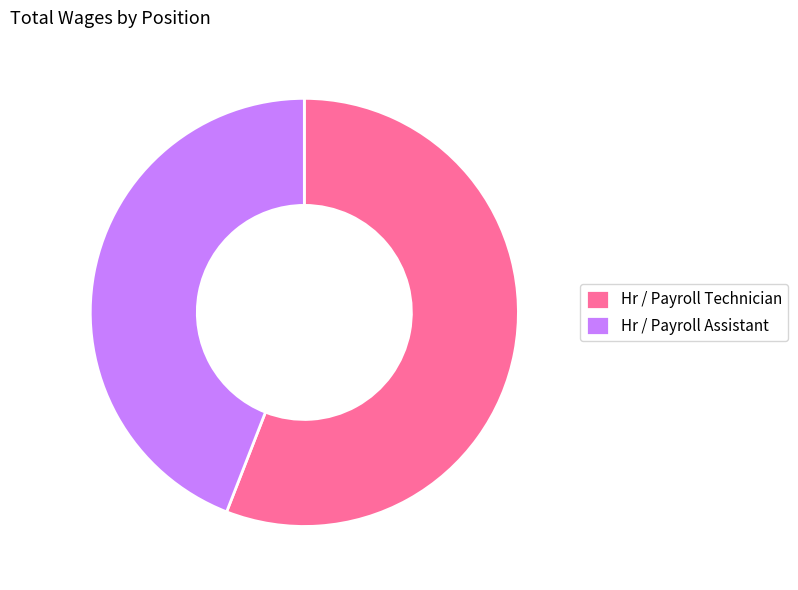

Between Hr / Payroll Assistant and Hr / Payroll Technician, which is larger?

Hr / Payroll Technician